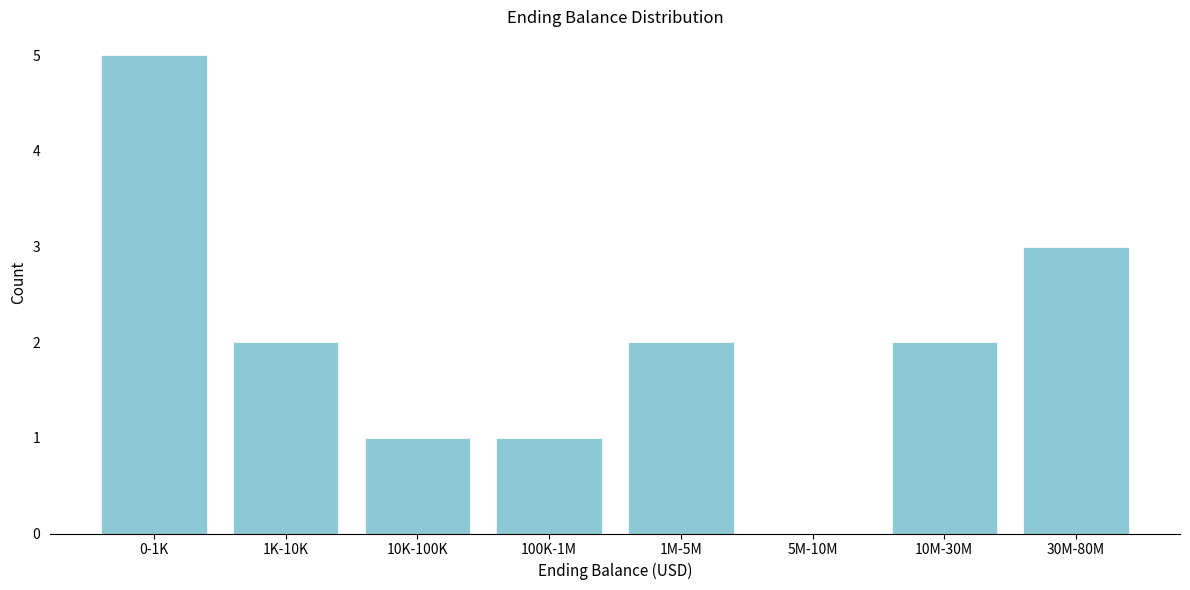

Reading right to left, list all the values displayed in this chart.

30M-80M=3	10M-30M=2	5M-10M=0	1M-5M=2	100K-1M=1	10K-100K=1	1K-10K=2	0-1K=5